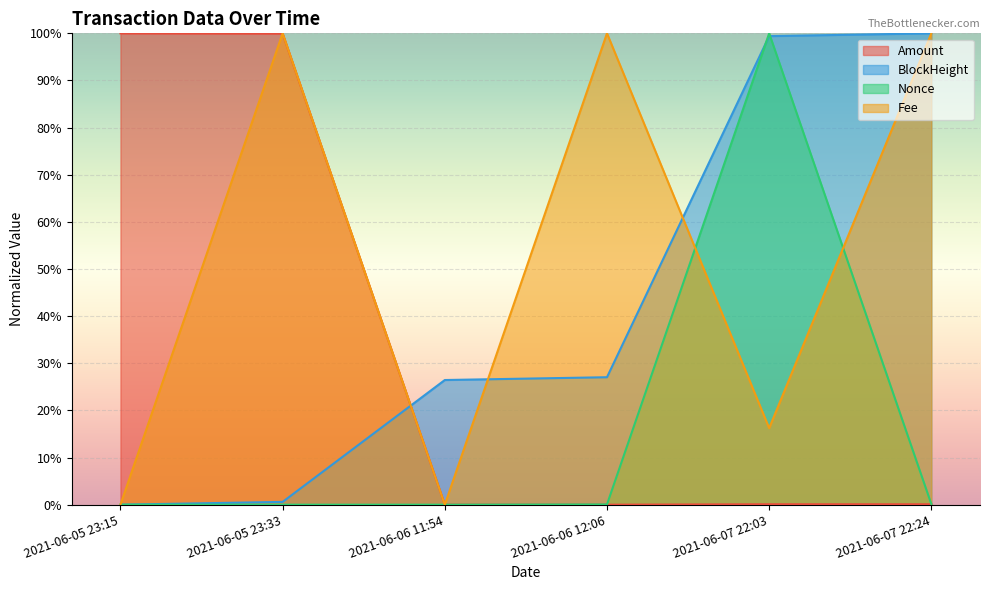

What position from the right is 2021-06-05 23:33?

5